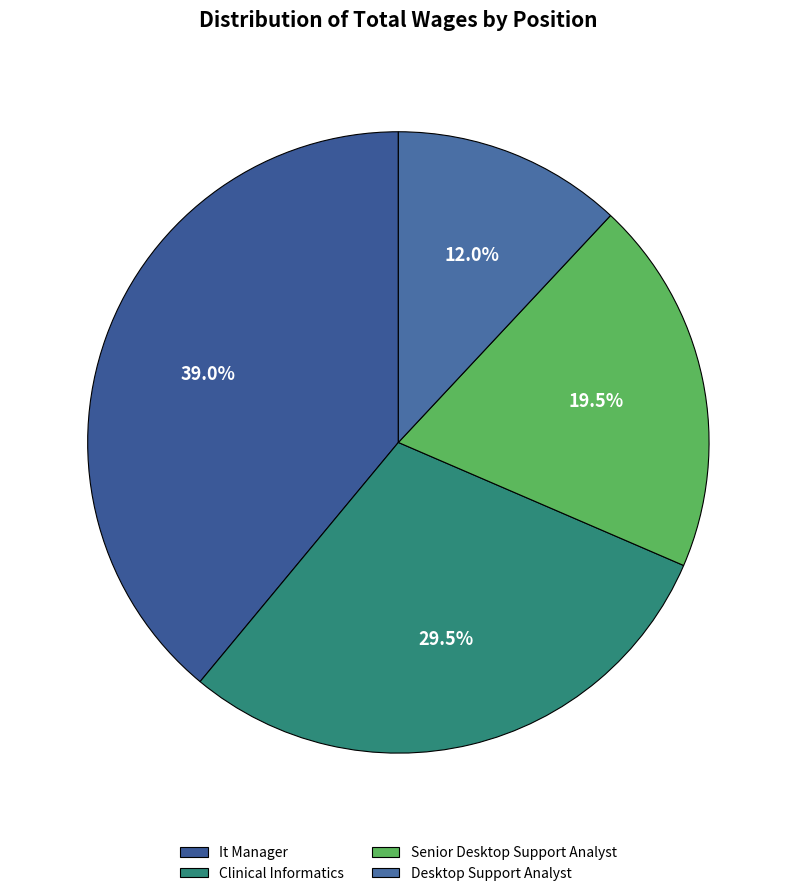

Does any single category account for the majority?

No